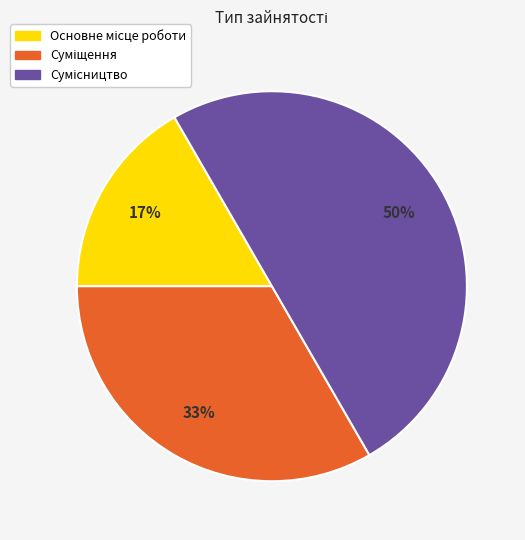

Count the number of slices in the pie.

3